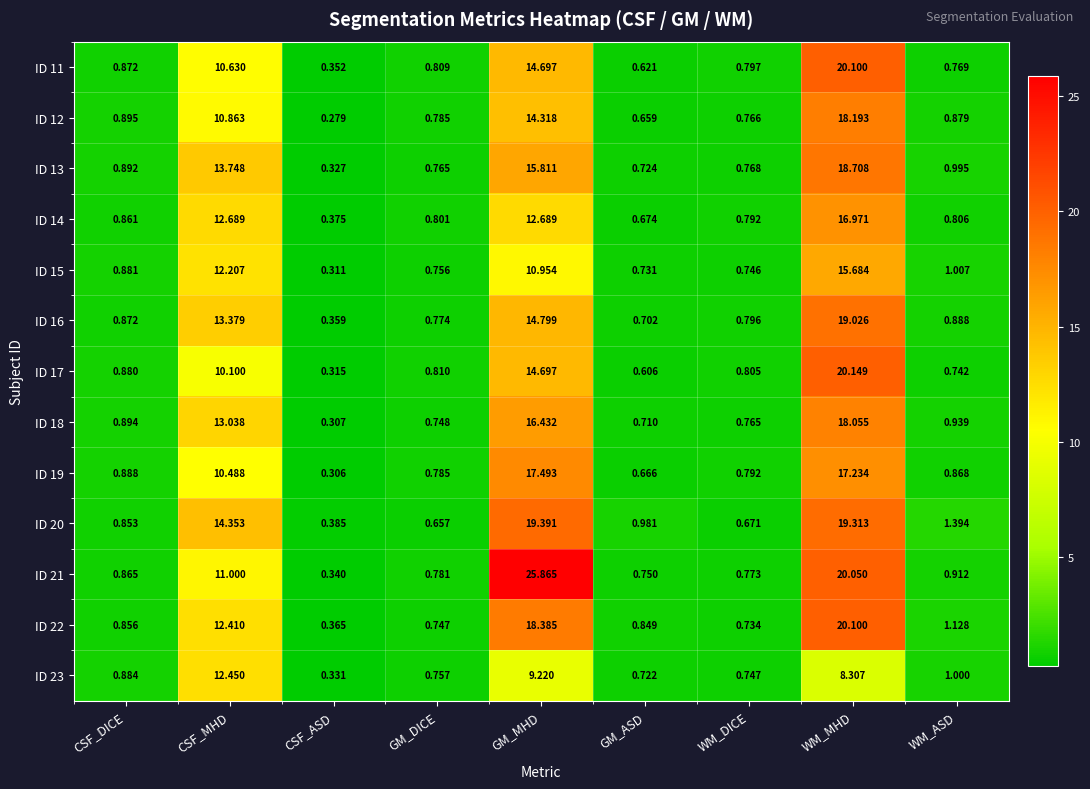

What is the difference between the highest and lowest values at WM_DICE?

0.1